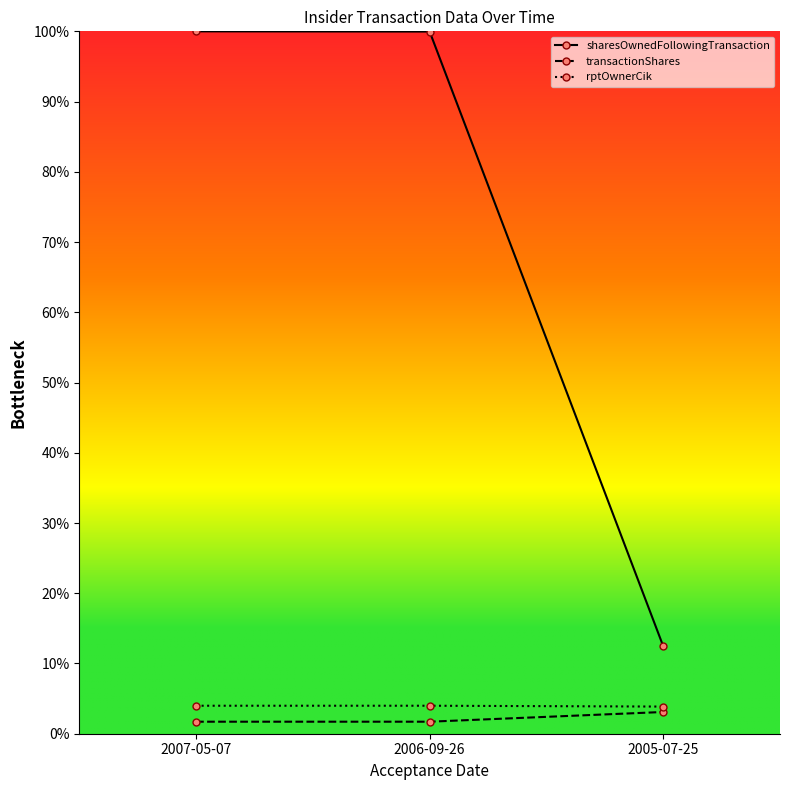

Is it true that sharesOwnedFollowingTransaction equals 19.1 at 2005-07-25?

False